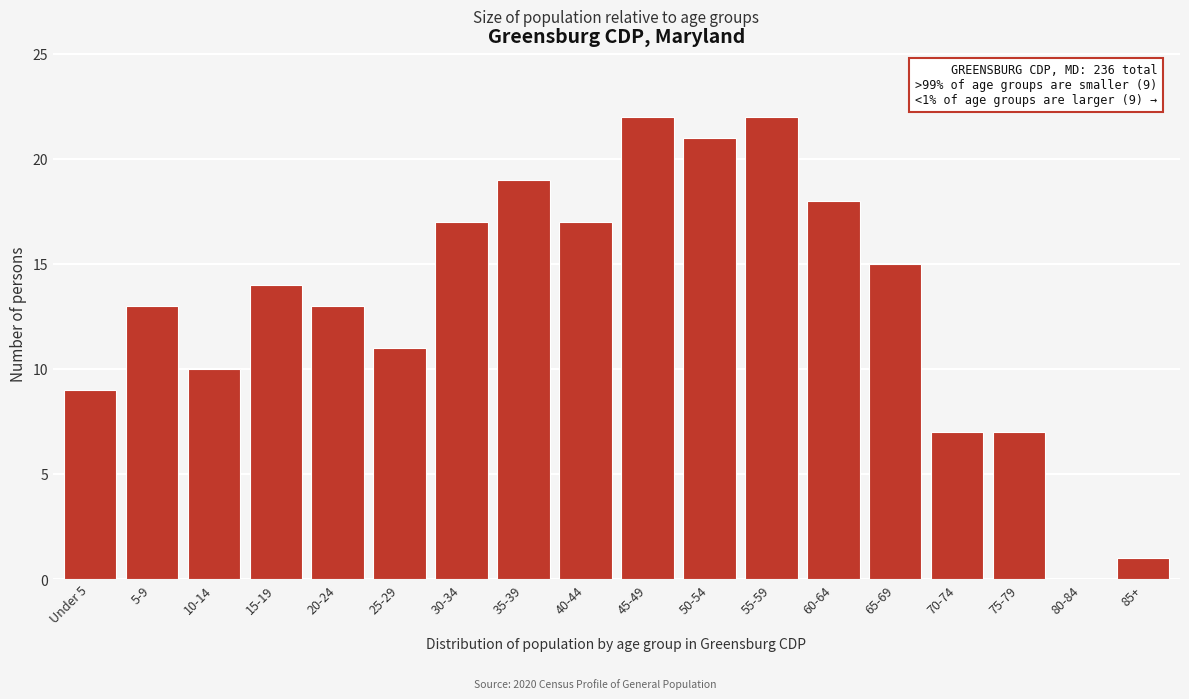

Reading right to left, what are all the values shown in this chart?

85+=1	80-84=0	75-79=7	70-74=7	65-69=15	60-64=18	55-59=22	50-54=21	45-49=22	40-44=17	35-39=19	30-34=17	25-29=11	20-24=13	15-19=14	10-14=10	5-9=13	Under 5=9